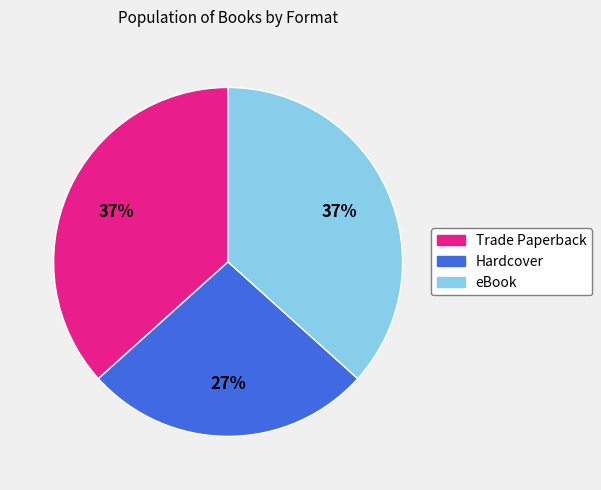

Which slice is the smallest?

Hardcover